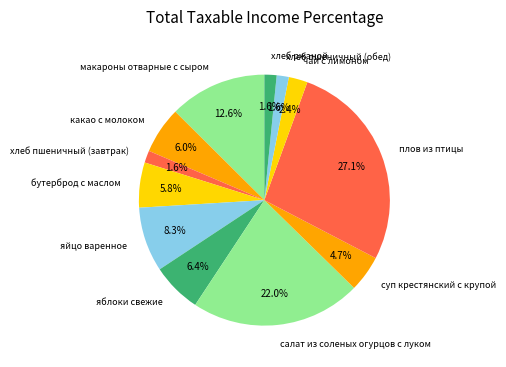

To the nearest percent, what is the average slice percentage?

8%